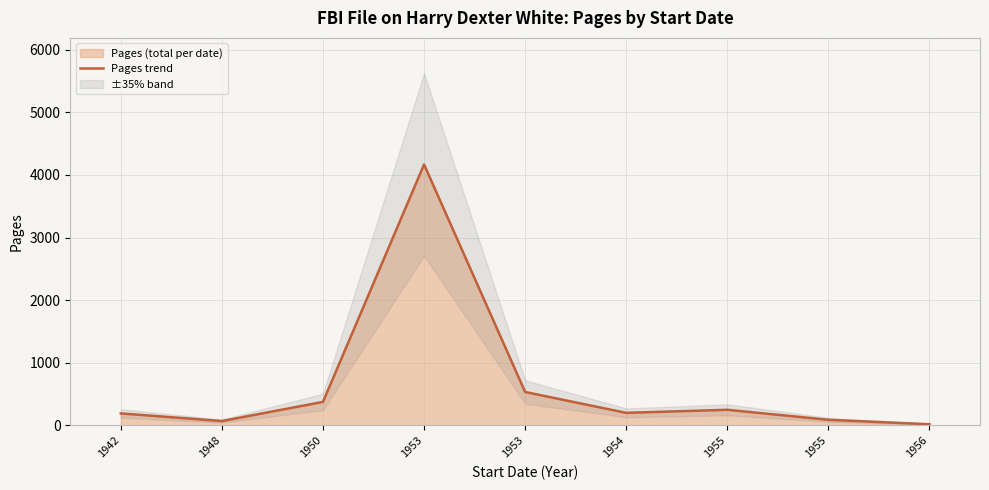

Rank the categories by value from lowest to highest.

1956, 1948, 1955, 1942, 1954, 1955, 1950, 1953, 1953